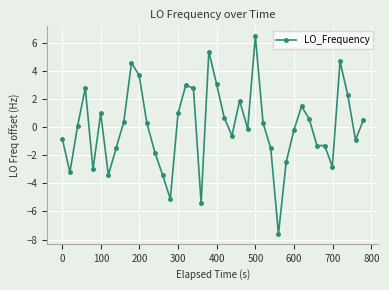

Reading left to right, list all the values displayed in this chart.

-0.8	-3.2	0.1	2.8	-3.0	1.0	-3.4	-1.5	0.4	4.6	3.7	0.3	-1.8	-3.4	-5.1	1.0	3.0	2.8	-5.4	5.4	3.1	0.7	-0.6	1.9	-0.1	6.5	0.3	-1.5	-7.6	-2.5	-0.2	1.5	0.6	-1.3	-1.3	-2.8	4.7	2.3	-0.9	0.5